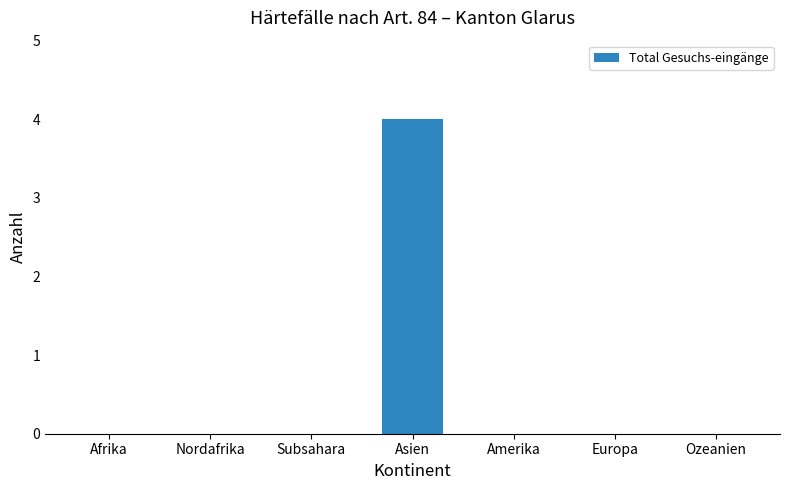

Count the values in the range 0 to 1.

6